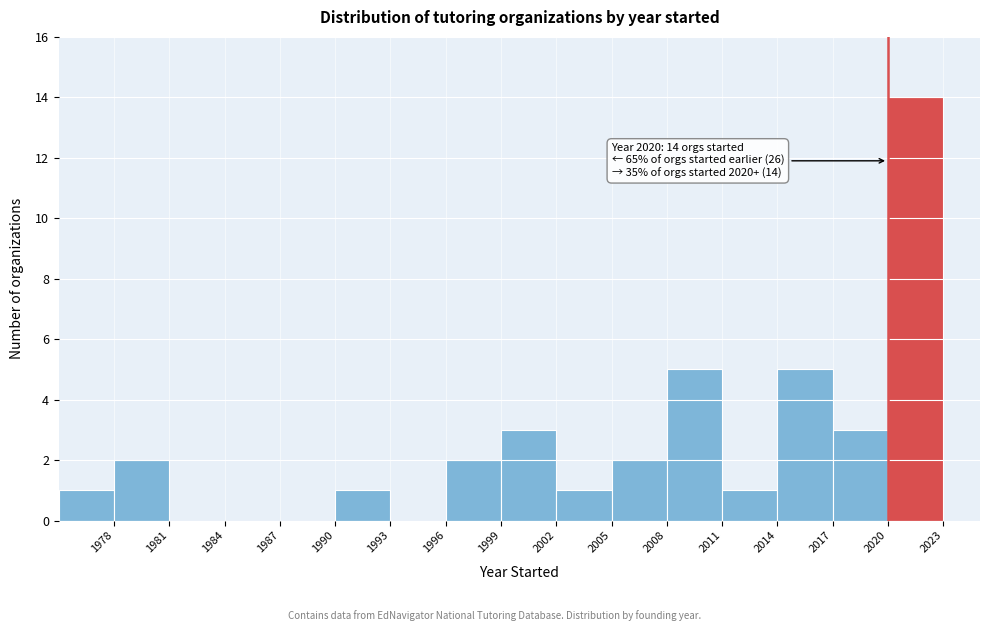

Which range on the x-axis has the tallest bar?

2020 to 2023